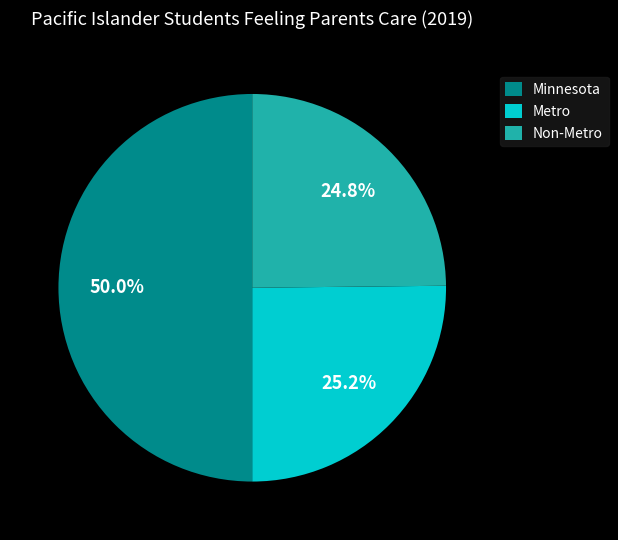

Between Minnesota and Metro, which is larger?

Minnesota